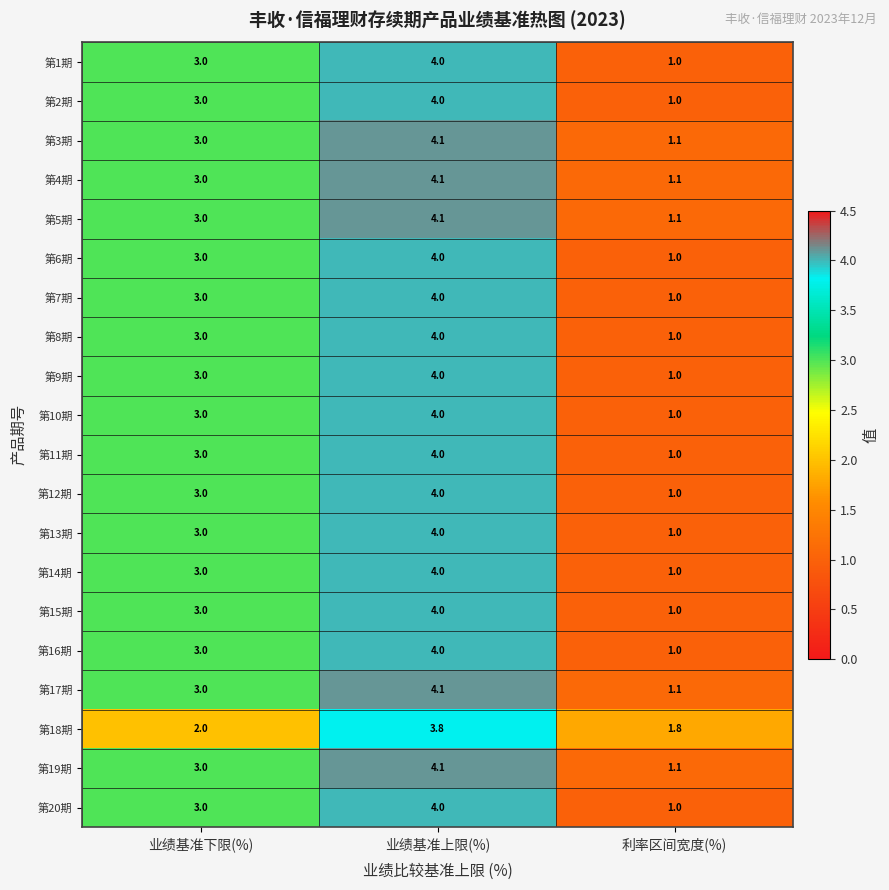

What is the spread (max minus min) of values at 业绩基准下限(%)?

1.0